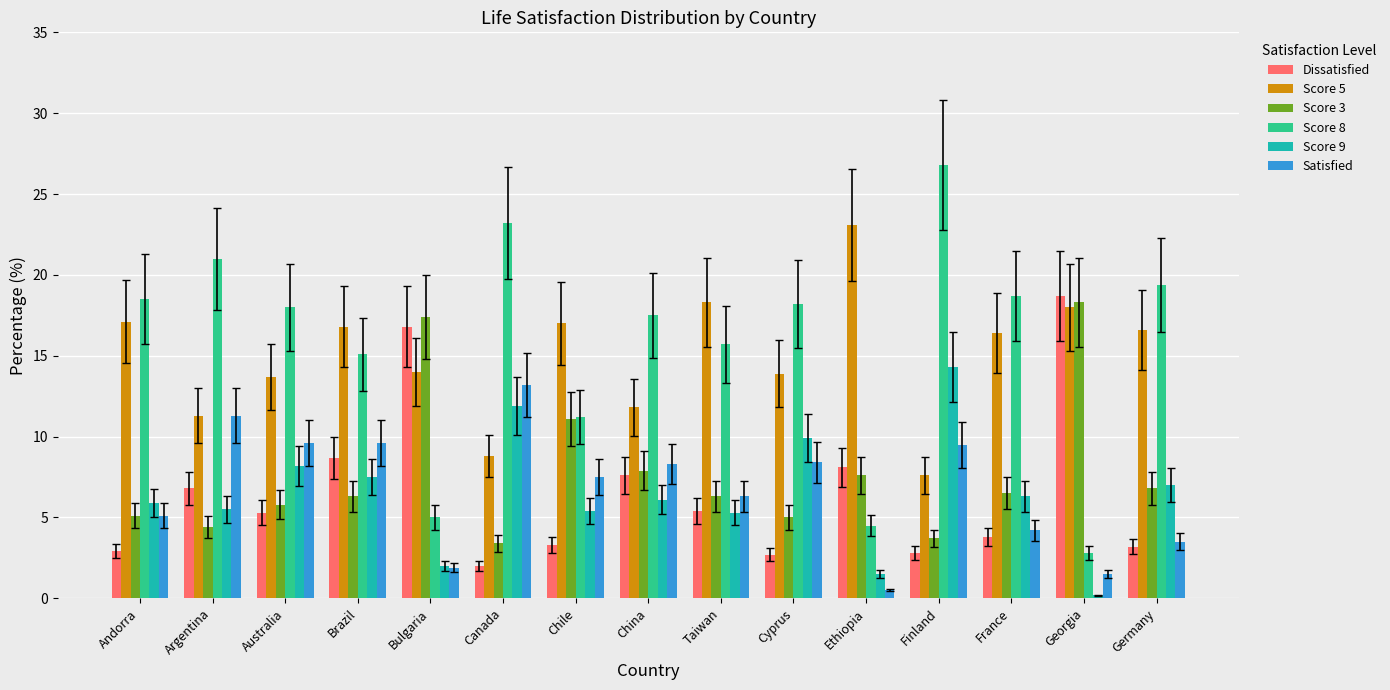

How many series are shown in this chart?

6